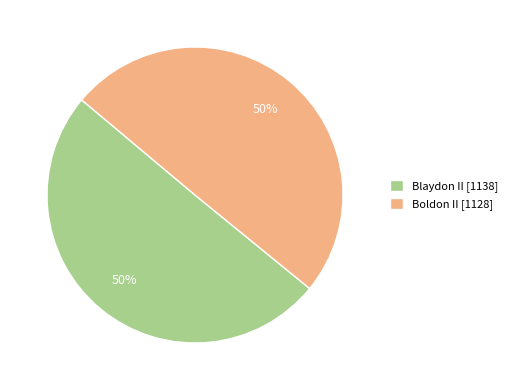

Do Blaydon II [1138] and Boldon II [1128] together represent more than half of the pie?

Yes